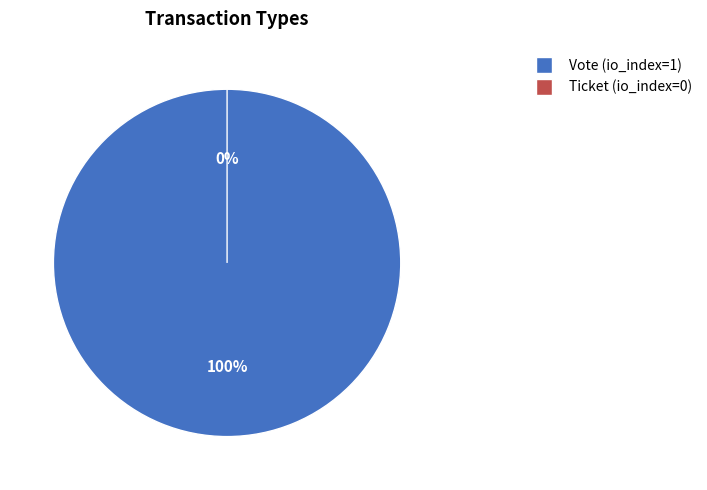

How many slices are in this pie chart?

2